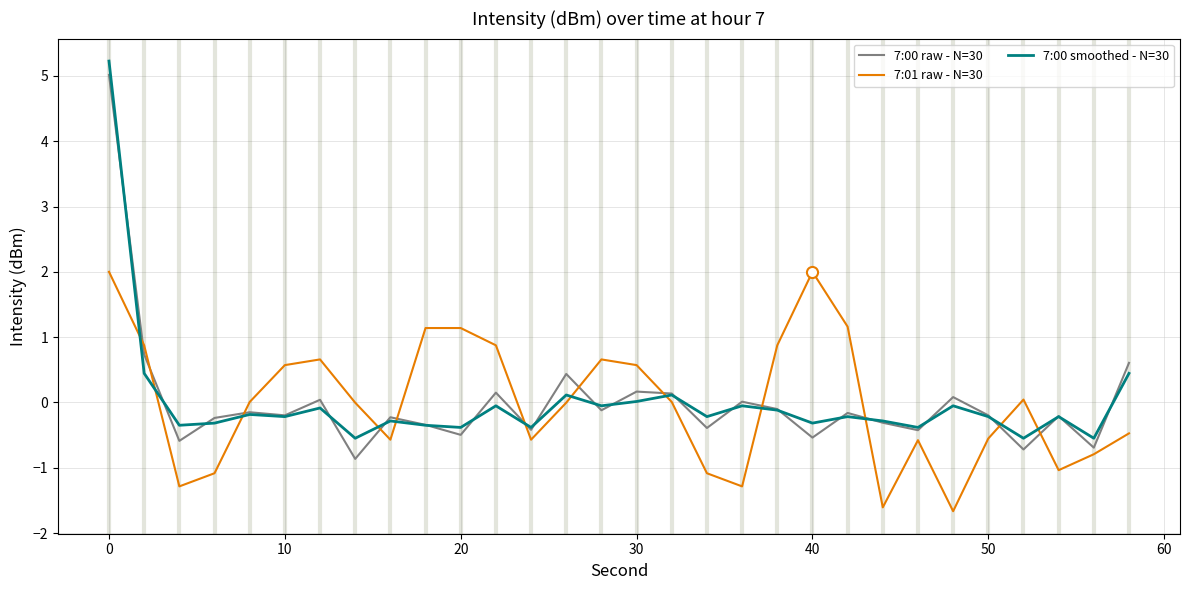

After their last crossing, which series has the higher values: 7:01 raw - N=30 or 7:00 smoothed - N=30?

7:00 smoothed - N=30